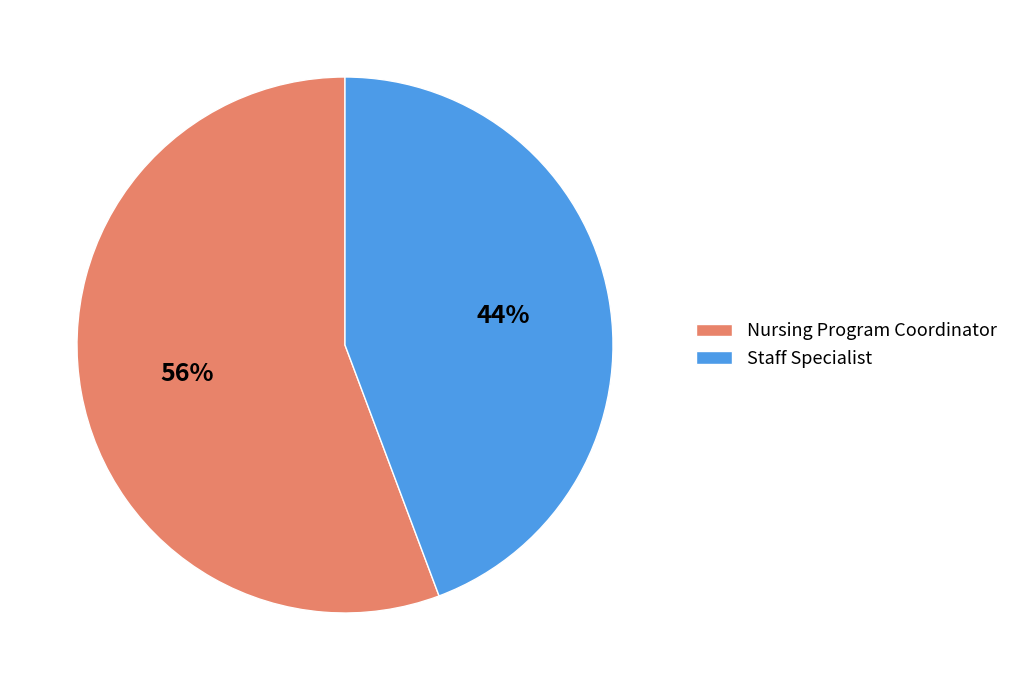

Which slice is the smallest?

Staff Specialist